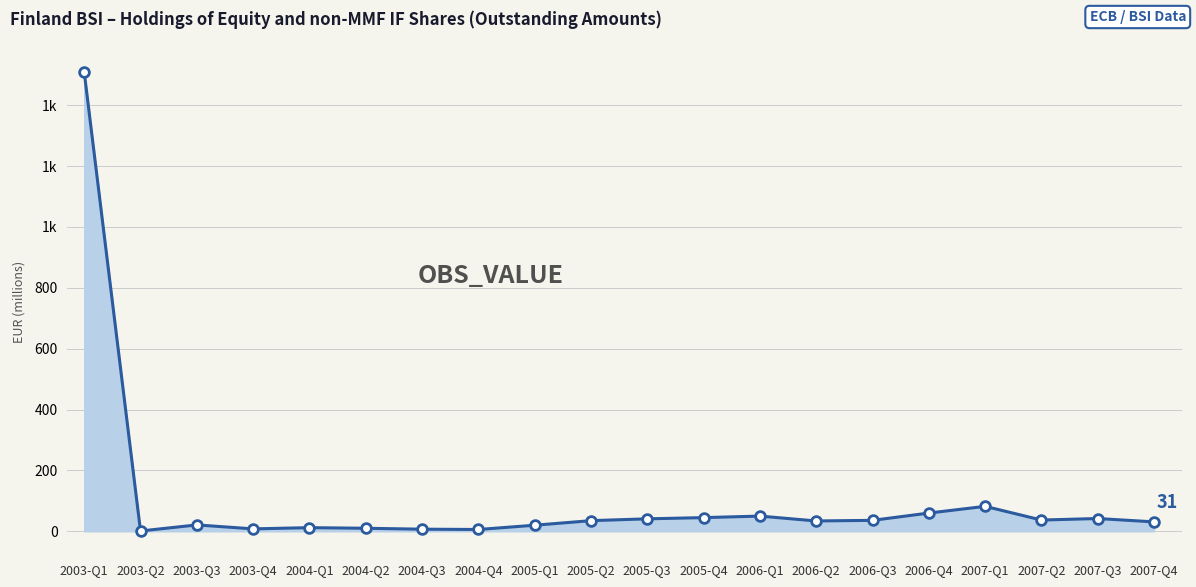

What is the label of the 19th point from the left?

2007-Q3